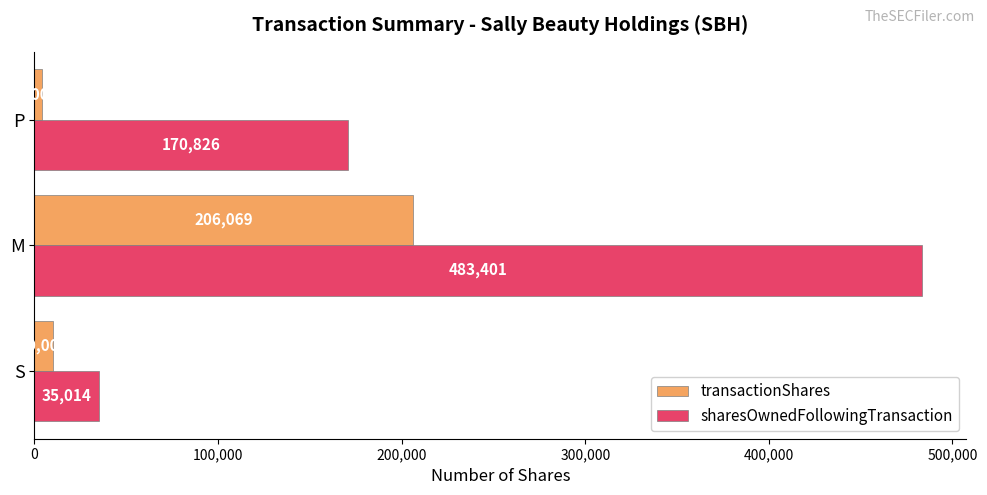

What is the sum of all transactionShares values?

220069